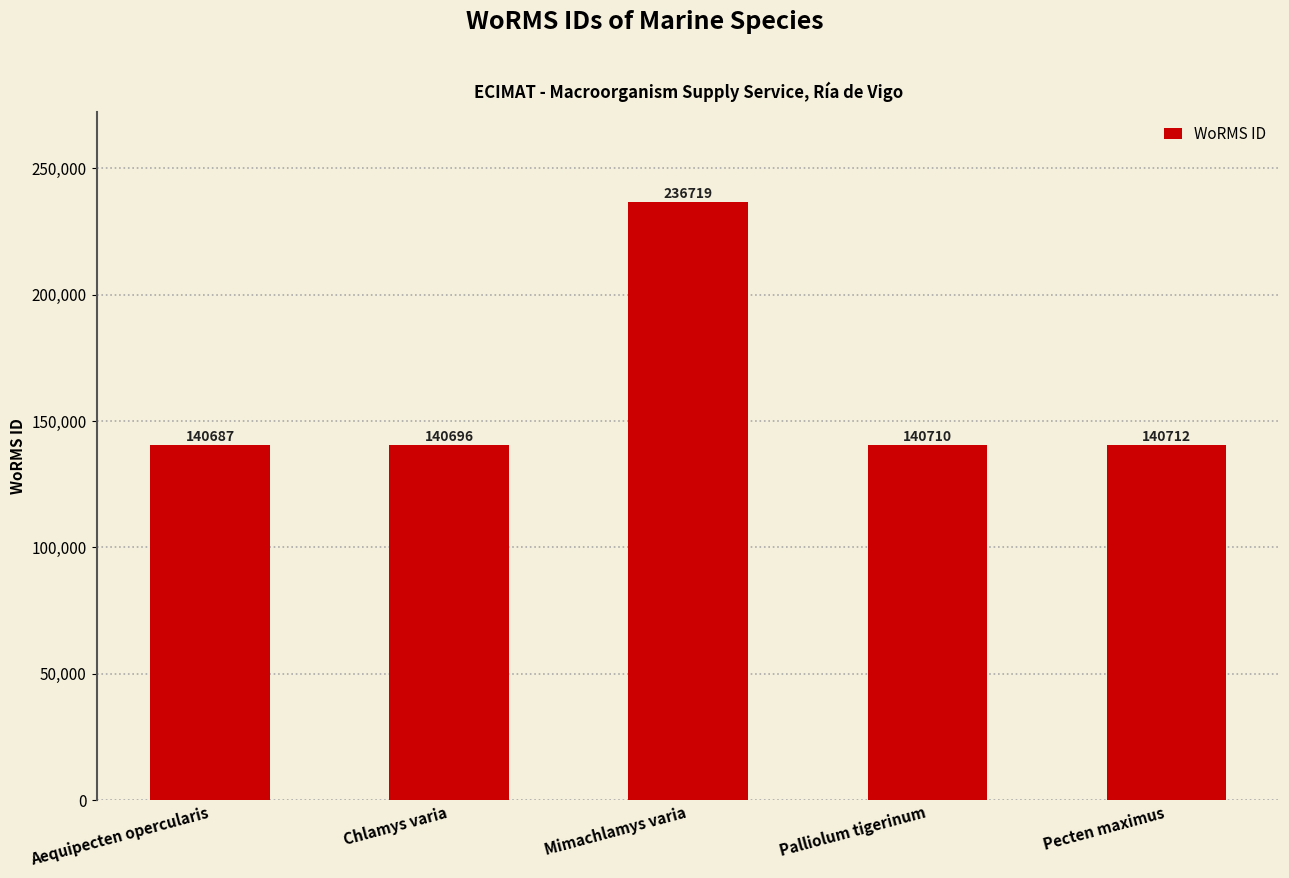

At which label does the data first exceed 140710?

Mimachlamys varia